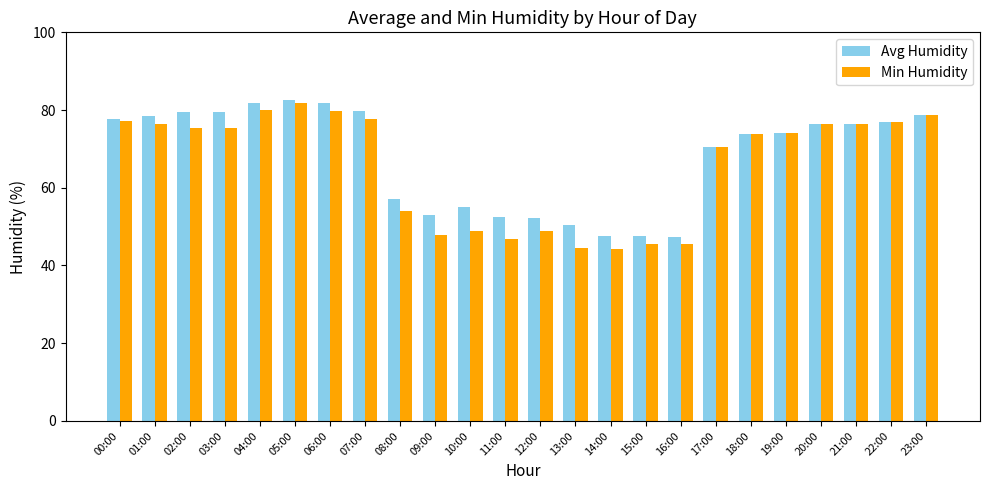

Is it true that Avg Humidity equals 79.7 at 07:00?

True